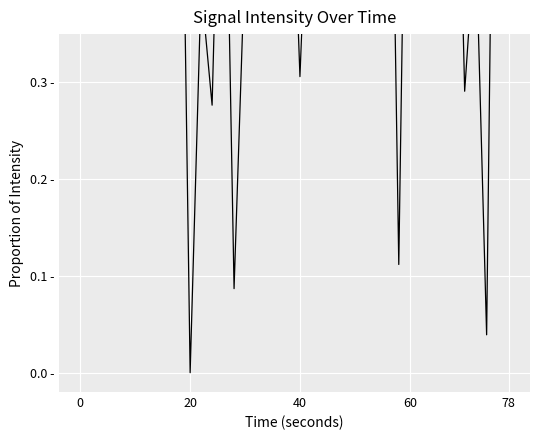

What is the greatest value displayed?

1.0